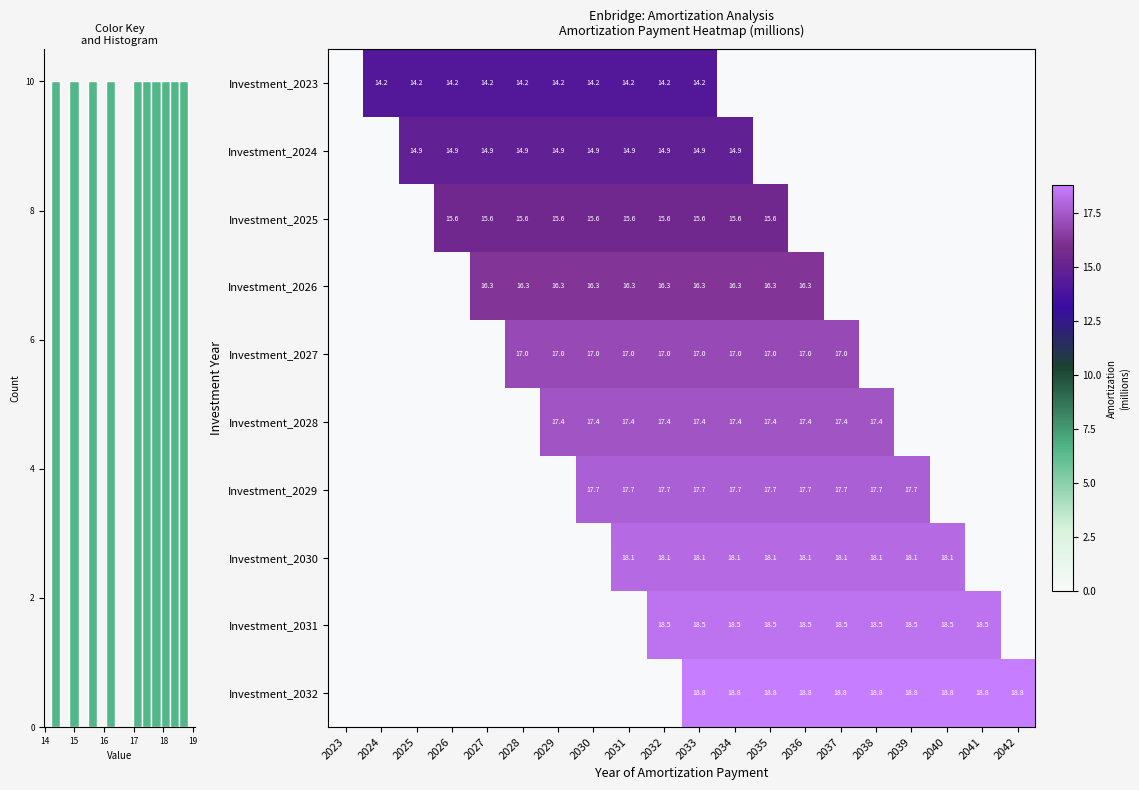

What is the sum of the Investment_2023 values at 2028 and 2027?

28.4